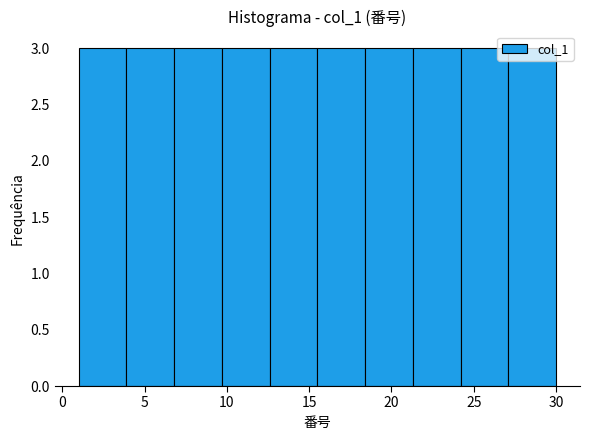

Reading left to right, list every bar in this chart as the range it spans on the x-axis followed by its height. Neither the bar edges nor the heights are printed on the chart, so give them approximately, as read against the axes.

1.0 to 3.9: 3
3.9 to 6.8: 3
6.8 to 9.7: 3
9.7 to 12.6: 3
12.6 to 15.5: 3
15.5 to 18.4: 3
18.4 to 21.3: 3
21.3 to 24.2: 3
24.2 to 27.1: 3
27.1 to 30.0: 3